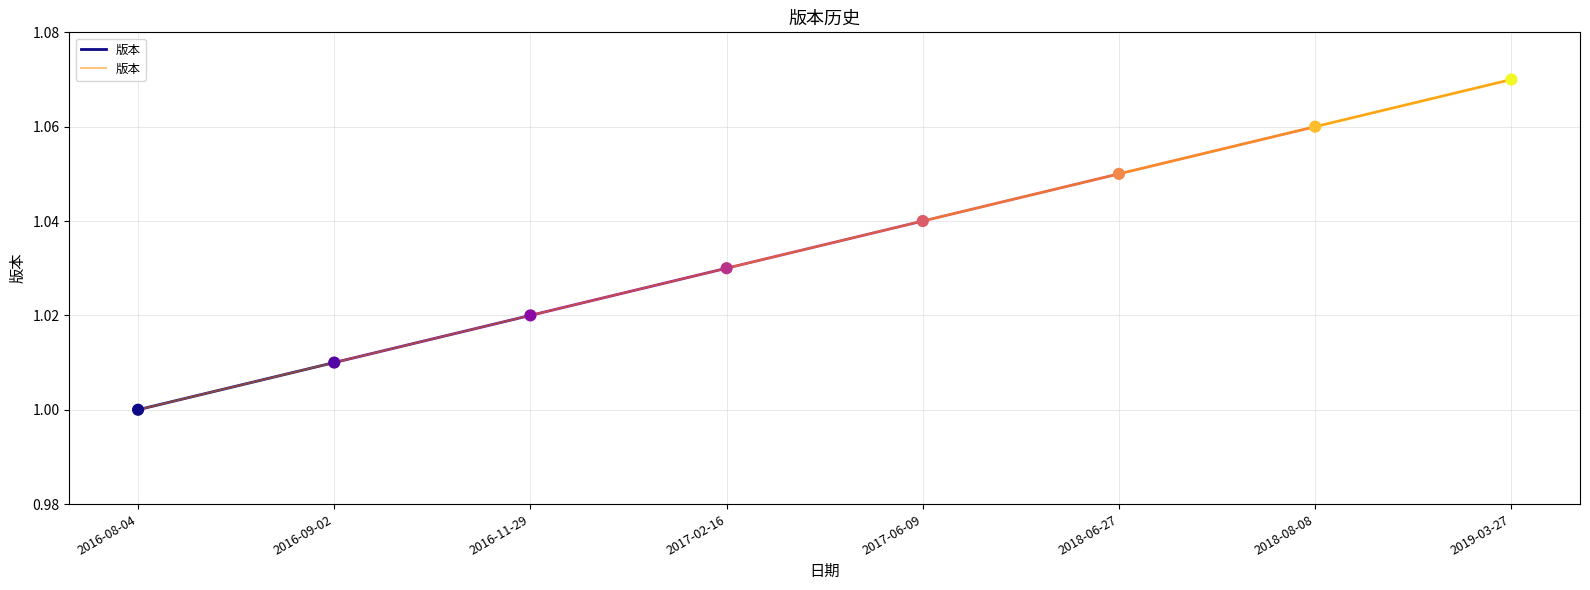

What is the ratio of the value at 2016-08-04 to the value at 2016-11-29?

1.0